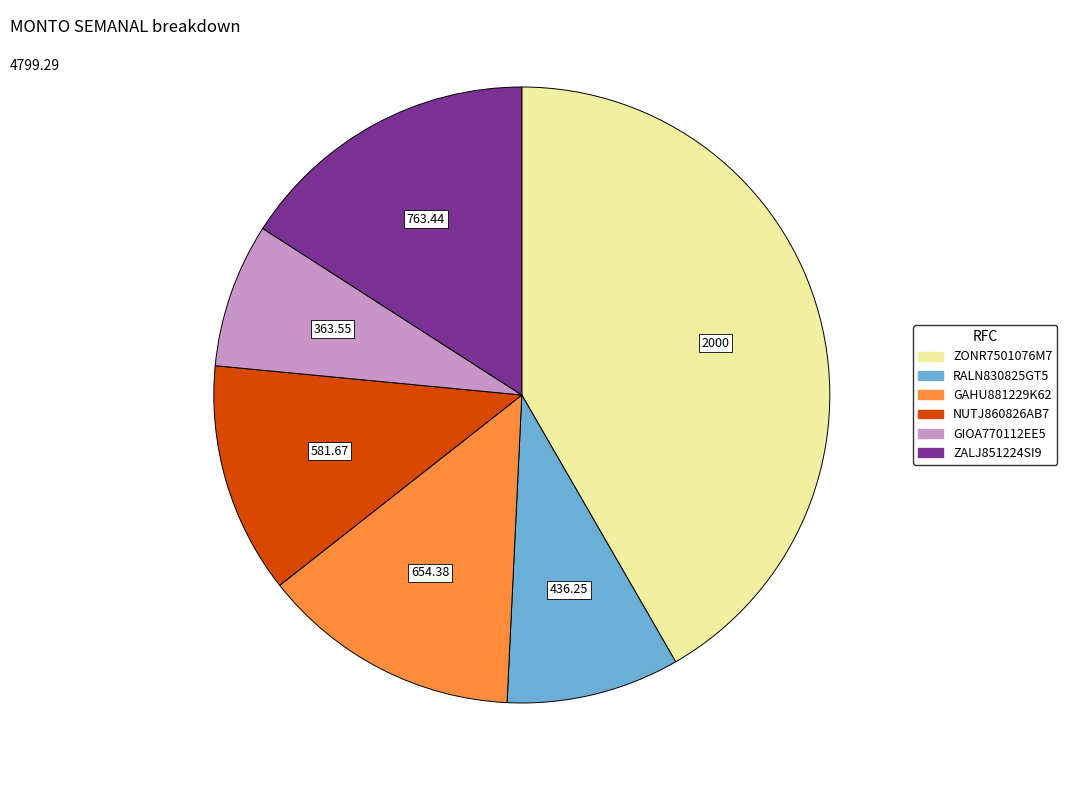

Between RALN830825GT5 and GIOA770112EE5, which is larger?

RALN830825GT5